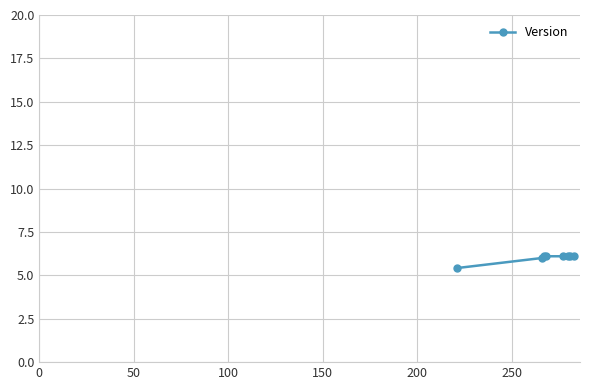

What is the value of the 3rd point from the left?

6.1